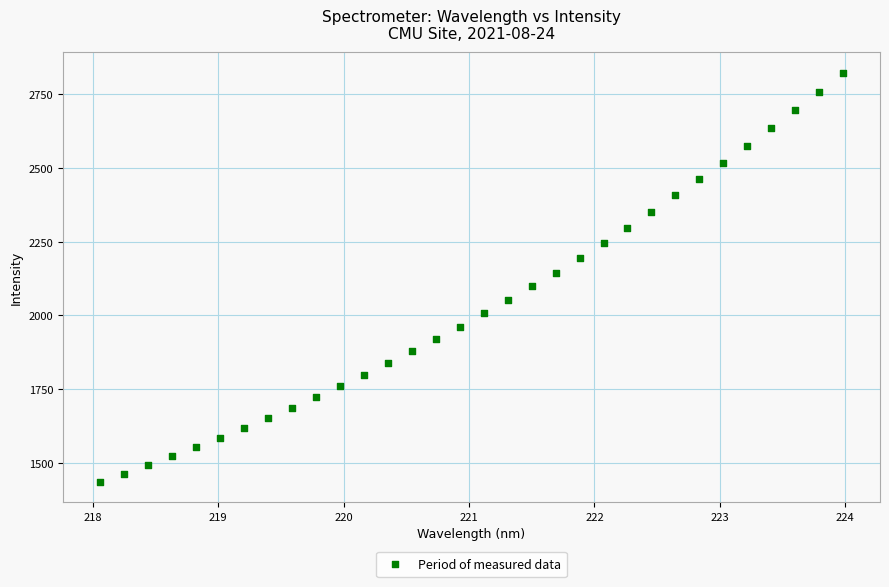

What is the range of X values (max minus min)?

5.9